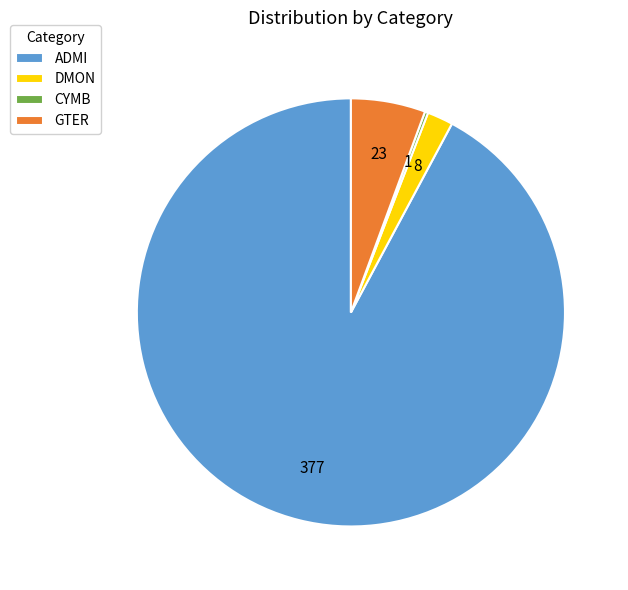

Which category has the biggest portion of the pie?

ADMI